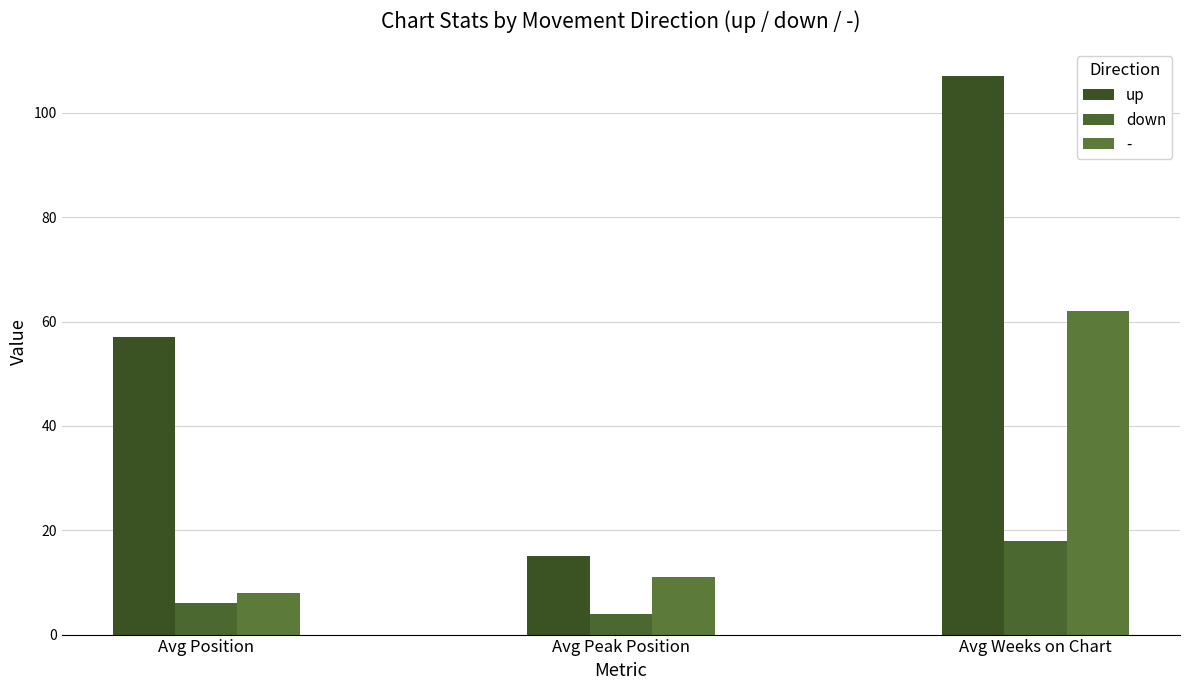

What is the maximum value for up?

107